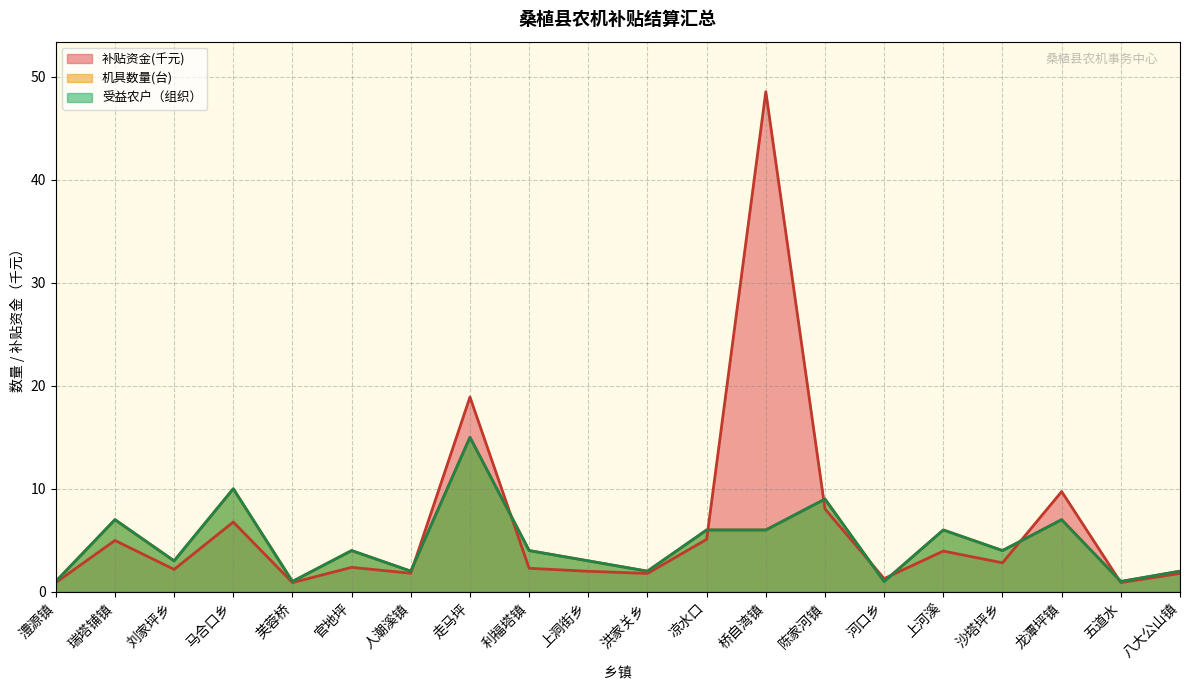

At which category does the chart reach its minimum across all series?

澧源镇